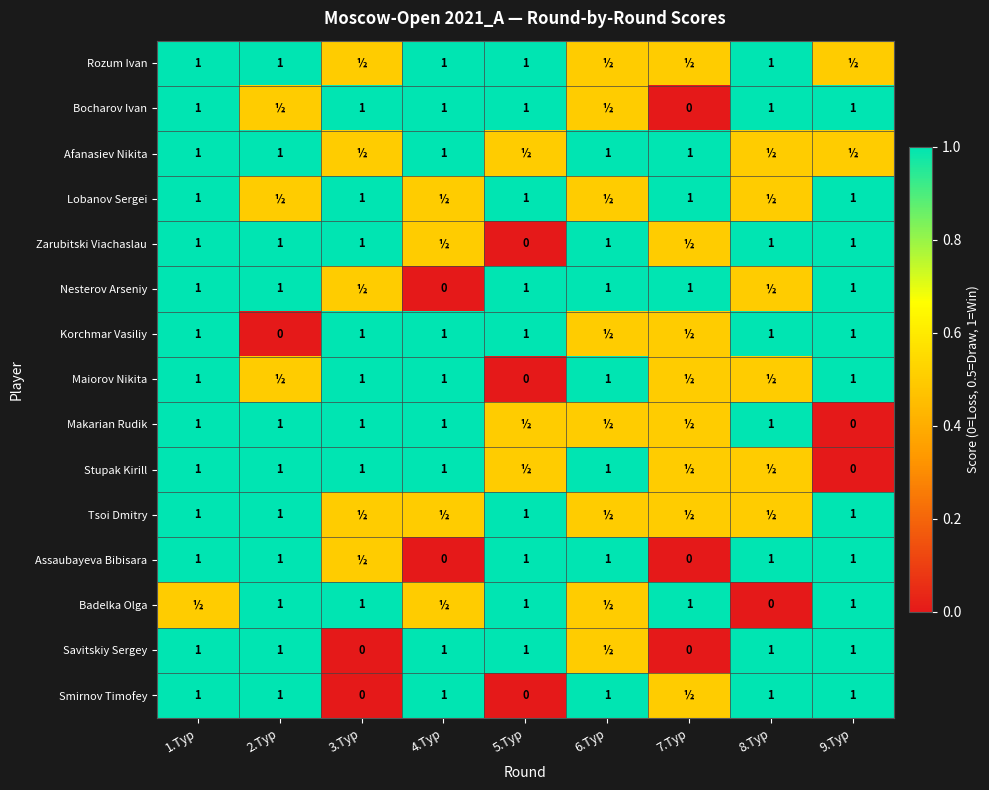

True or false: Maiorov Nikita has a value of 0.2 at 1.Тур.

False